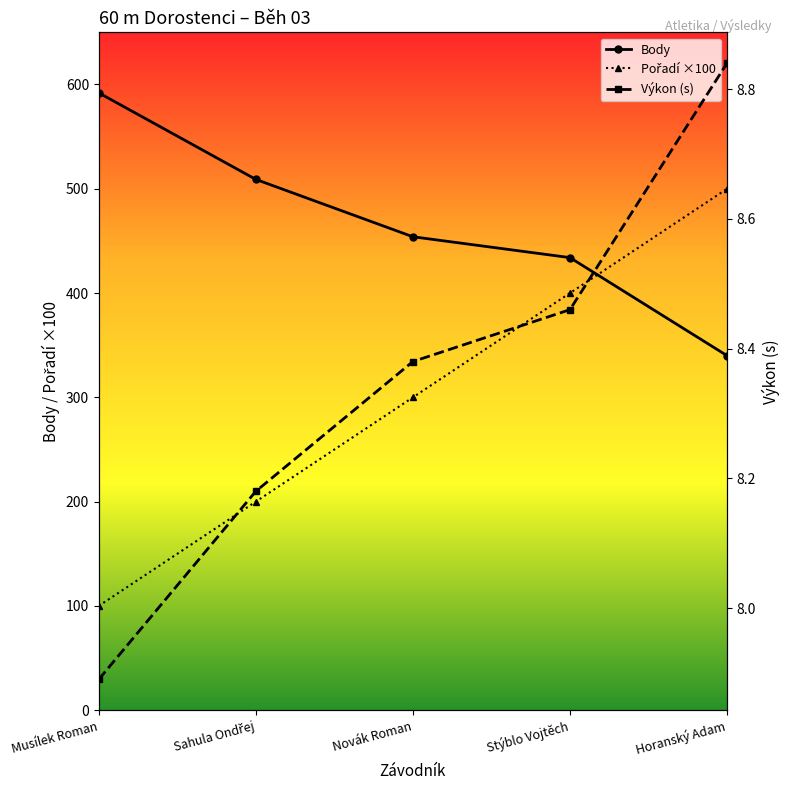

Which has a higher value, Novák Roman or Musílek Roman?

Musílek Roman